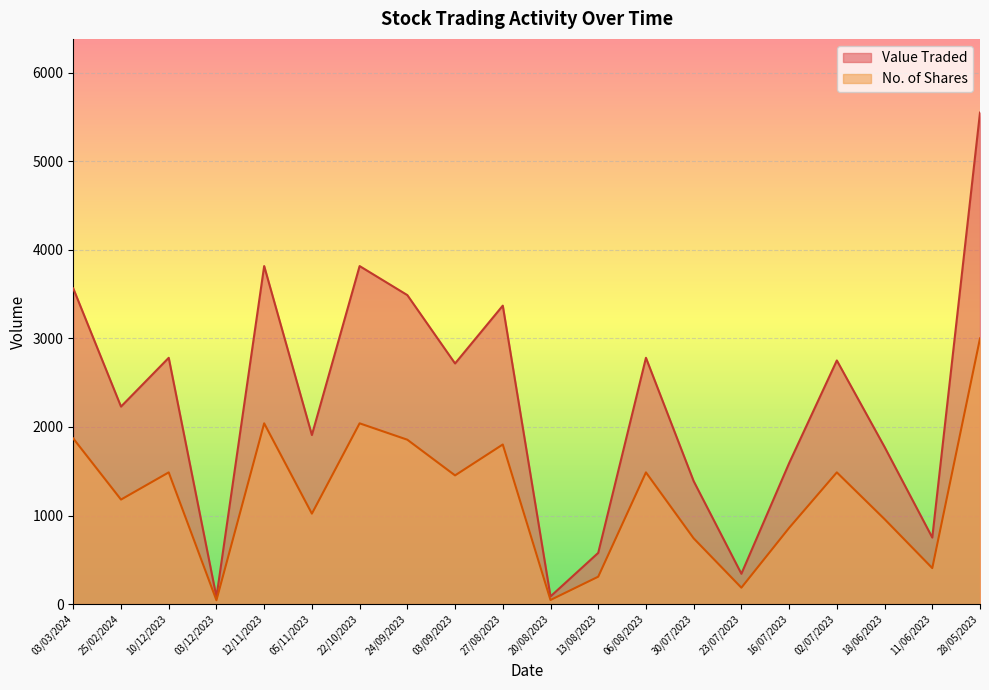

What is the minimum value for No. of Shares?

43